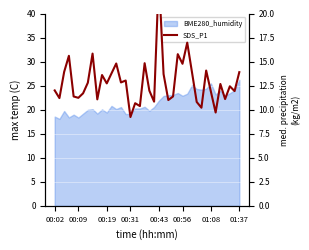

Is it true that the value at 00:31 is 9.2?

True